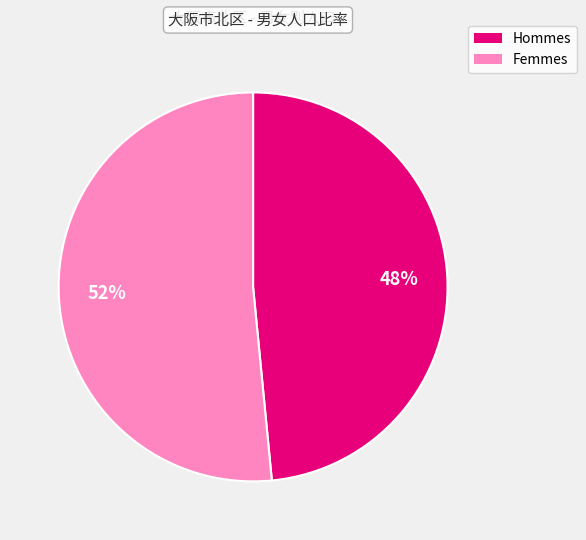

Is the sum of Hommes and Femmes greater than half?

Yes